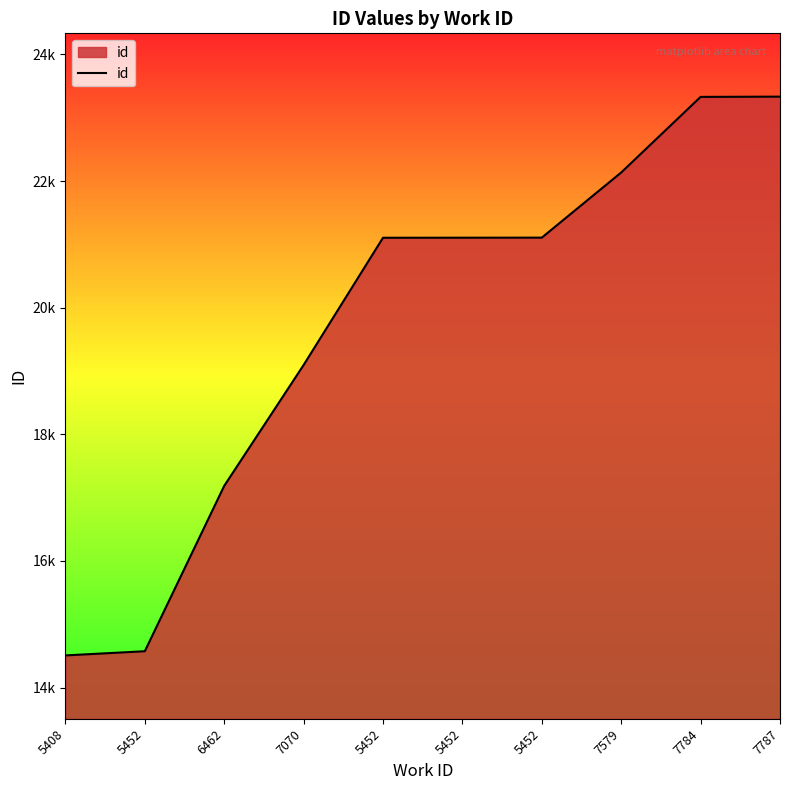

Between 5452 and 5452, which is larger?

5452